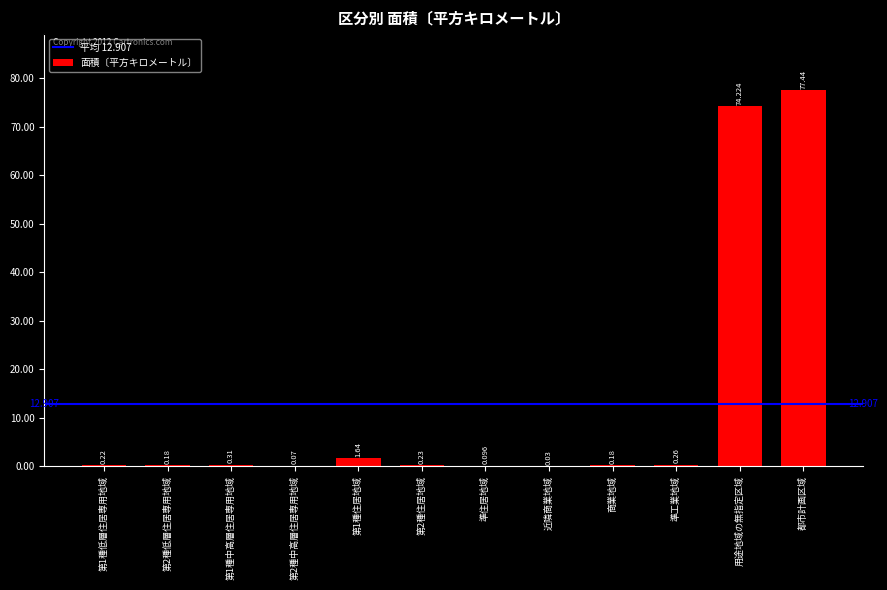

Which label corresponds to the largest value in the chart?

都市計画区域